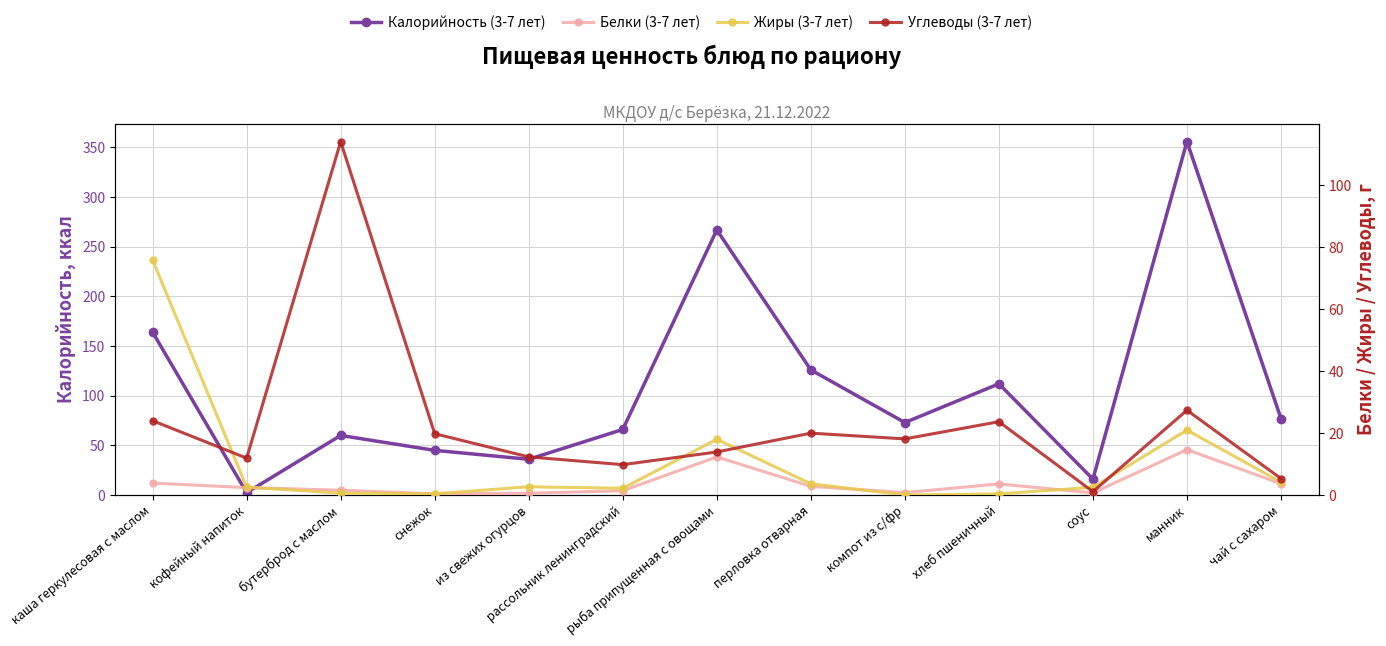

Which series has the largest range (max minus min)?

Калорийность (3-7 лет)